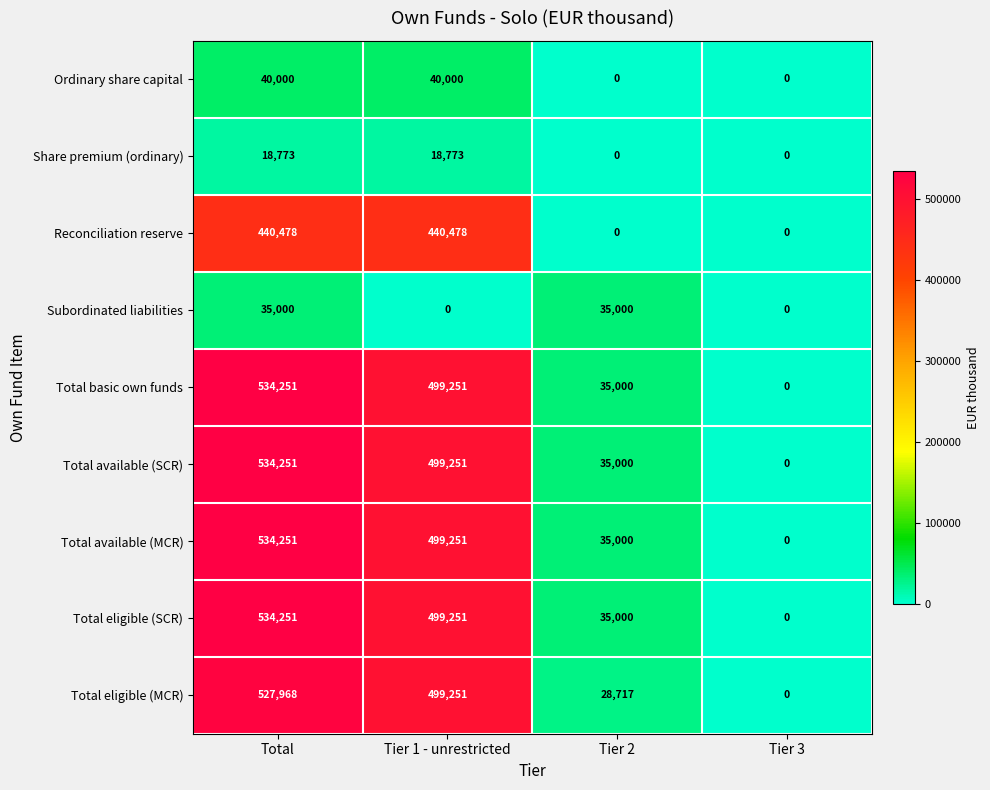

Which series changed the most between Tier 1 - unrestricted and Tier 2?

Total eligible (MCR)